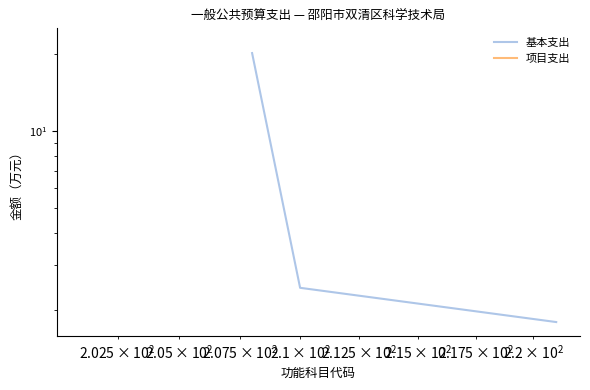

True or false: 项目支出 has more than 2 points higher than both neighbors.

False